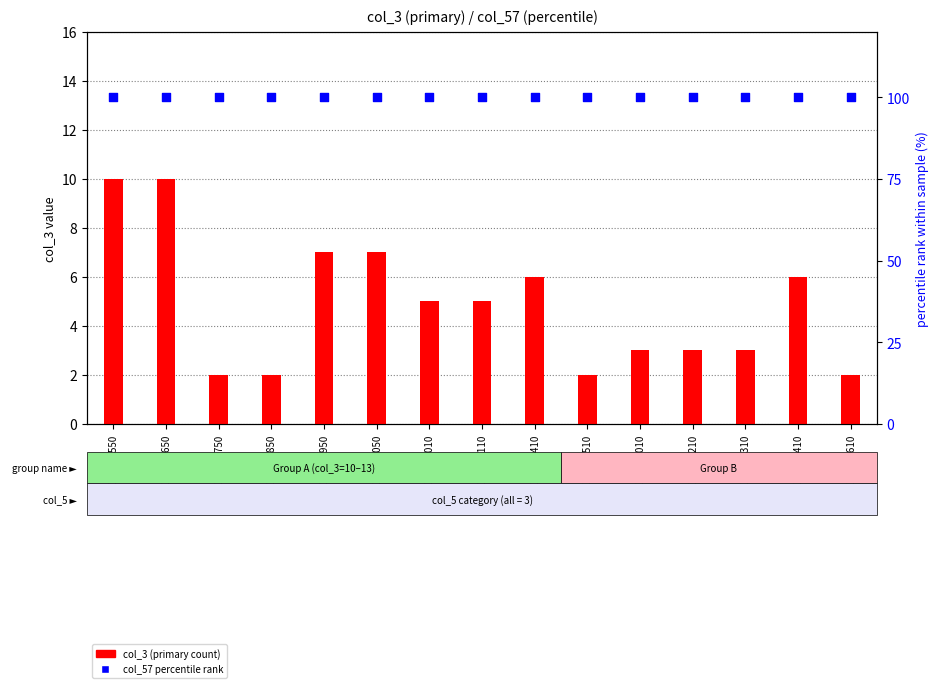

What are all the series names shown in the legend?

col_3 (primary count), col_57 percentile rank